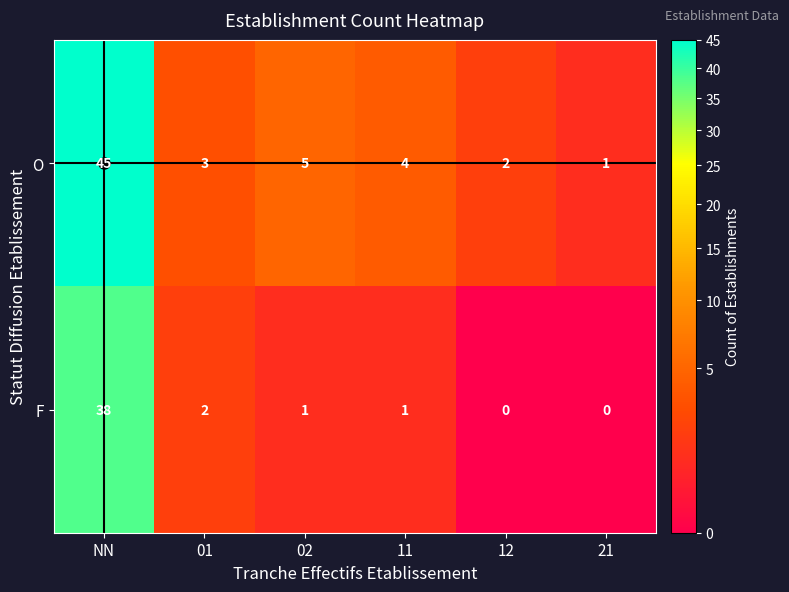

Rank the categories by O value from highest to lowest.

NN, 02, 11, 01, 12, 21